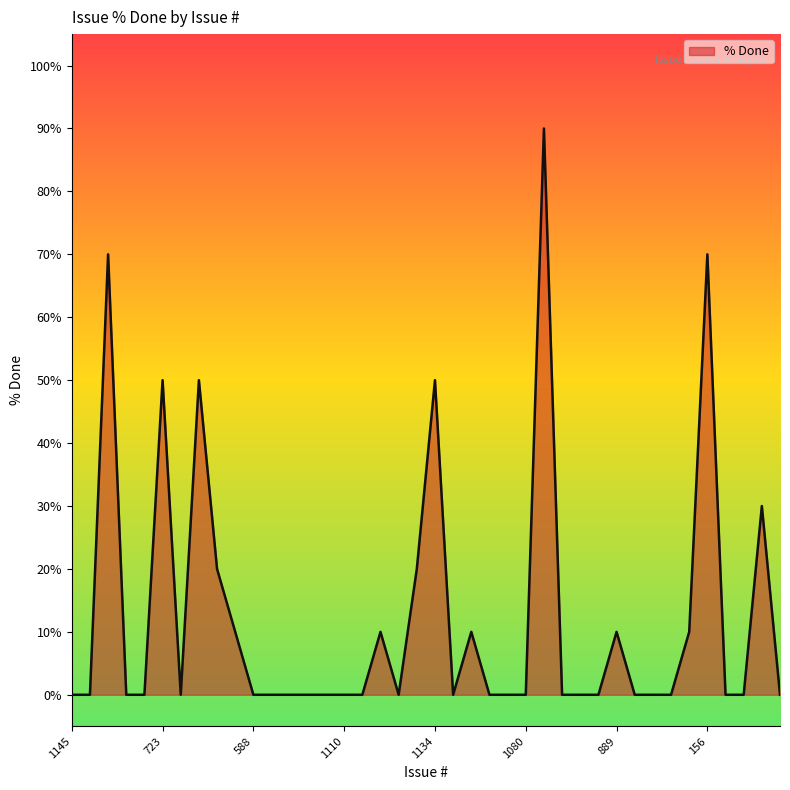

What is the difference between the second highest and second lowest values?

70